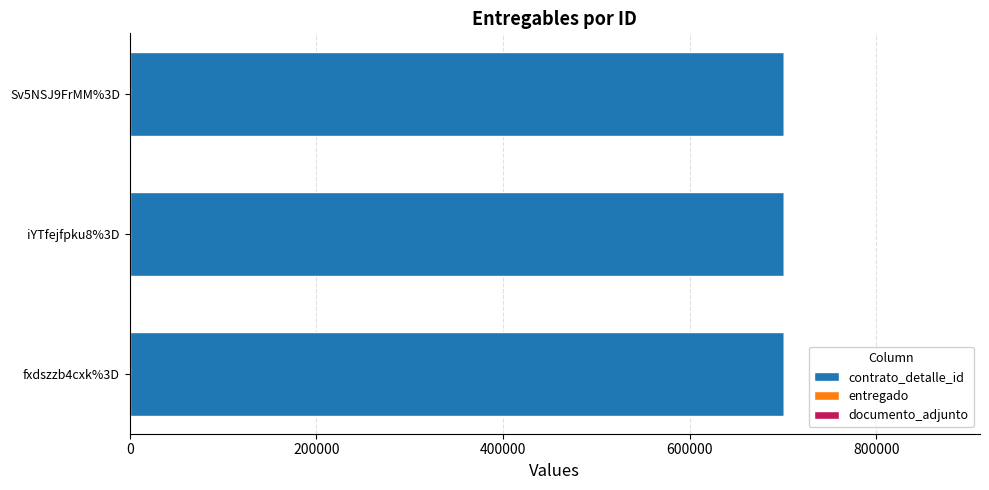

What is the average value of the contrato_detalle_id series?

700827